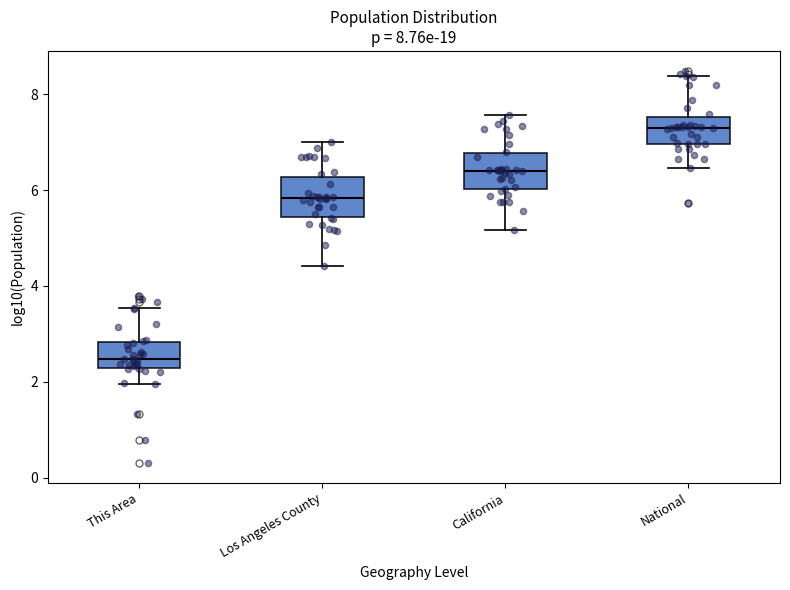

Which box has the lowest median line?

This Area